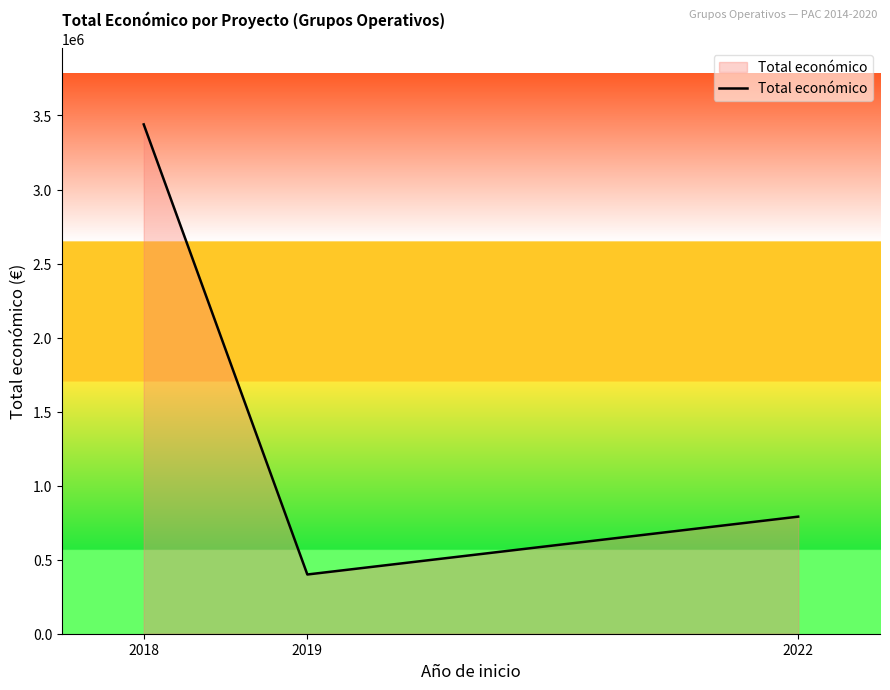

The value at 2019 is 400025. True or false?

True